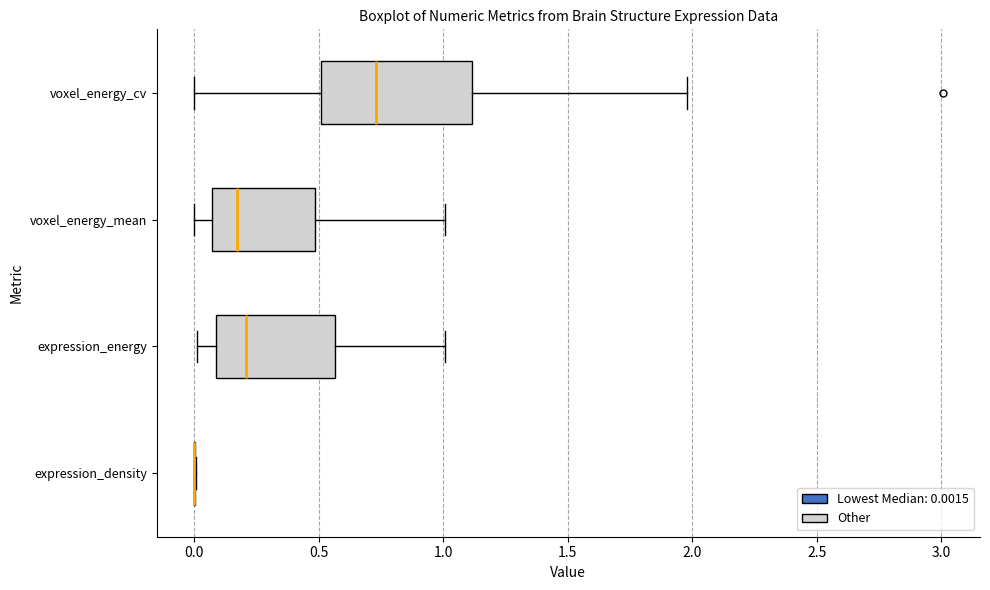

Which box is the widest, from its left edge to its right edge?

voxel_energy_cv